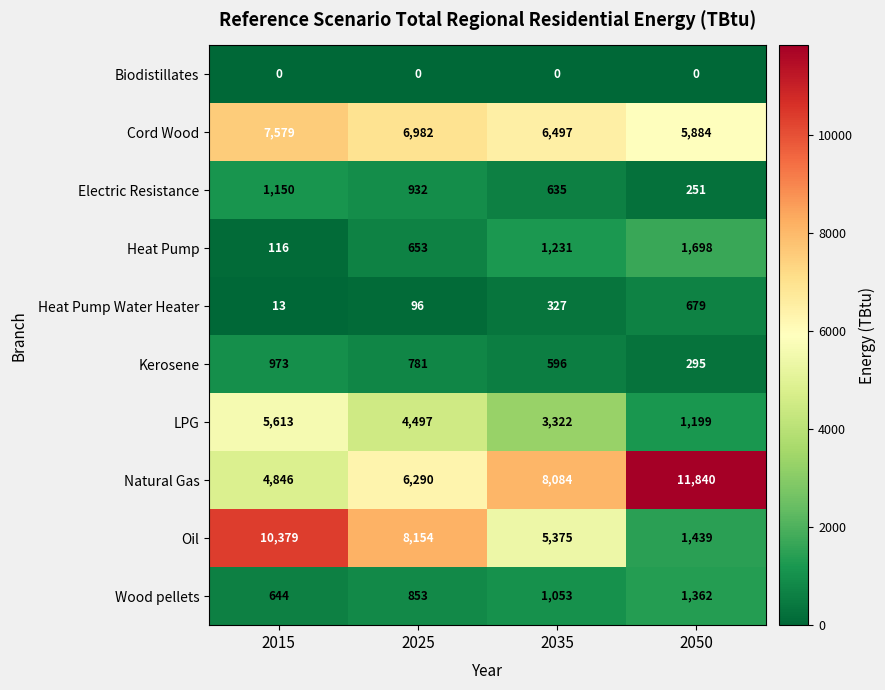

At 2015, list the series in order from smallest to largest.

Biodistillates, Heat Pump Water Heater, Heat Pump, Wood pellets, Kerosene, Electric Resistance, Natural Gas, LPG, Cord Wood, Oil